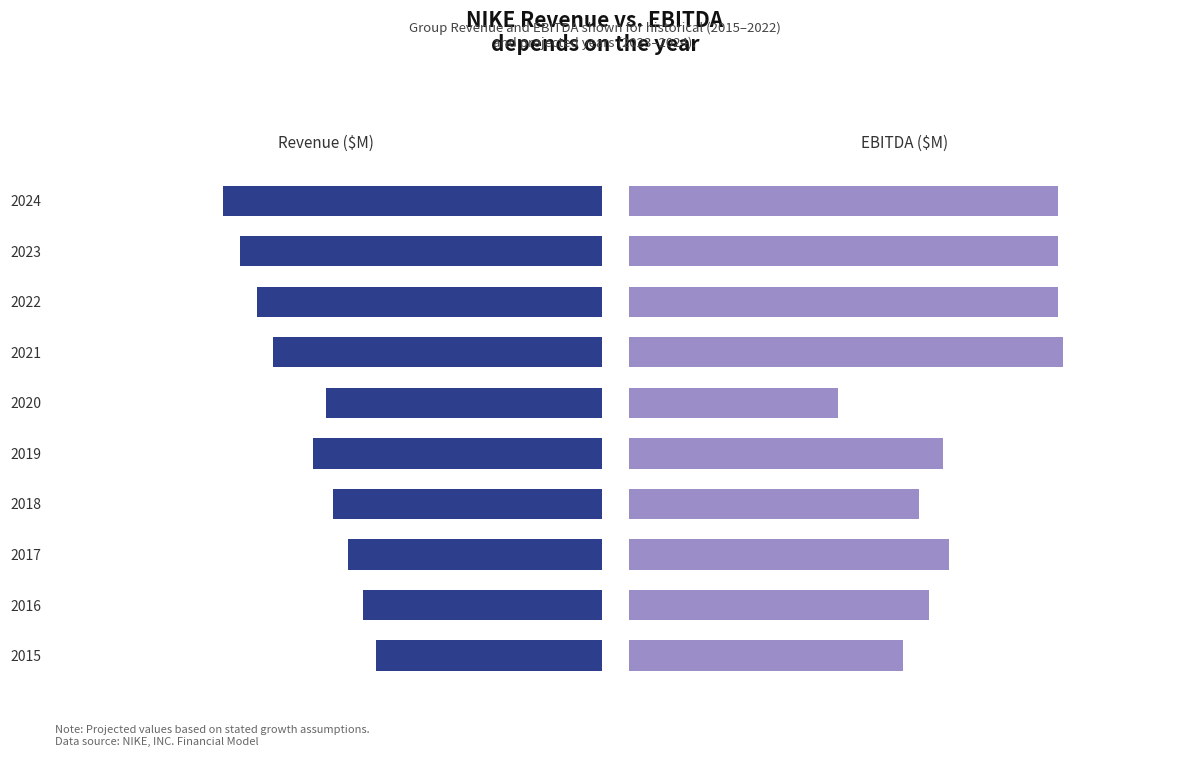

The Revenue series shows 36.8 at 2017. True or false?

True